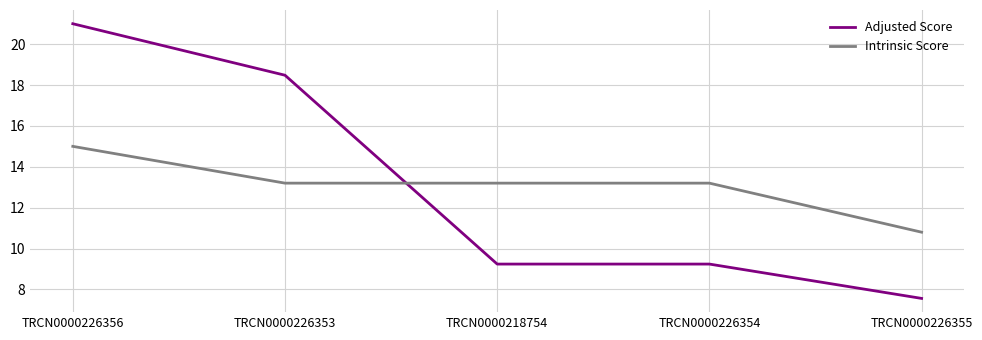

How many lines are shown in the chart?

2